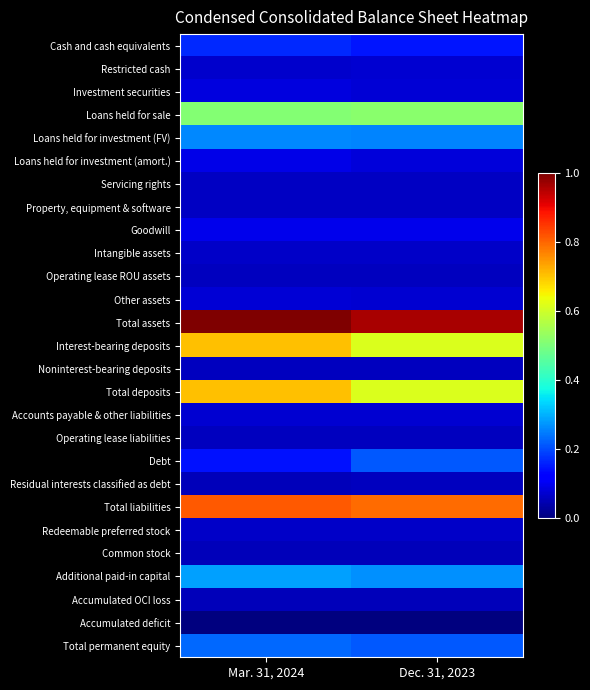

Reading left to right, what are all the values shown in this chart?

Cash and cash equivalents: Mar. 31, 2024=0.2	Dec. 31, 2023=0.1
Restricted cash: Mar. 31, 2024=0.1	Dec. 31, 2023=0.1
Investment securities: Mar. 31, 2024=0.1	Dec. 31, 2023=0.1
Loans held for sale: Mar. 31, 2024=0.5	Dec. 31, 2023=0.5
Loans held for investment (FV): Mar. 31, 2024=0.3	Dec. 31, 2023=0.3
Loans held for investment (amort.): Mar. 31, 2024=0.1	Dec. 31, 2023=0.1
Servicing rights: Mar. 31, 2024=0.1	Dec. 31, 2023=0.1
Property, equipment & software: Mar. 31, 2024=0.1	Dec. 31, 2023=0.1
Goodwill: Mar. 31, 2024=0.1	Dec. 31, 2023=0.1
Intangible assets: Mar. 31, 2024=0.1	Dec. 31, 2023=0.1
Operating lease ROU assets: Mar. 31, 2024=0.1	Dec. 31, 2023=0.1
Other assets: Mar. 31, 2024=0.1	Dec. 31, 2023=0.1
Total assets: Mar. 31, 2024=1.0	Dec. 31, 2023=1.0
Interest-bearing deposits: Mar. 31, 2024=0.7	Dec. 31, 2023=0.6
Noninterest-bearing deposits: Mar. 31, 2024=0.1	Dec. 31, 2023=0.1
Total deposits: Mar. 31, 2024=0.7	Dec. 31, 2023=0.6
Accounts payable & other liabilities: Mar. 31, 2024=0.1	Dec. 31, 2023=0.1
Operating lease liabilities: Mar. 31, 2024=0.1	Dec. 31, 2023=0.1
Debt: Mar. 31, 2024=0.1	Dec. 31, 2023=0.2
Residual interests classified as debt: Mar. 31, 2024=0.1	Dec. 31, 2023=0.1
Total liabilities: Mar. 31, 2024=0.8	Dec. 31, 2023=0.8
Redeemable preferred stock: Mar. 31, 2024=0.1	Dec. 31, 2023=0.1
Common stock: Mar. 31, 2024=0.1	Dec. 31, 2023=0.1
Additional paid-in capital: Mar. 31, 2024=0.3	Dec. 31, 2023=0.3
Accumulated OCI loss: Mar. 31, 2024=0.1	Dec. 31, 2023=0.1
Accumulated deficit: Mar. 31, 2024=0.0	Dec. 31, 2023=0.0
Total permanent equity: Mar. 31, 2024=0.2	Dec. 31, 2023=0.2